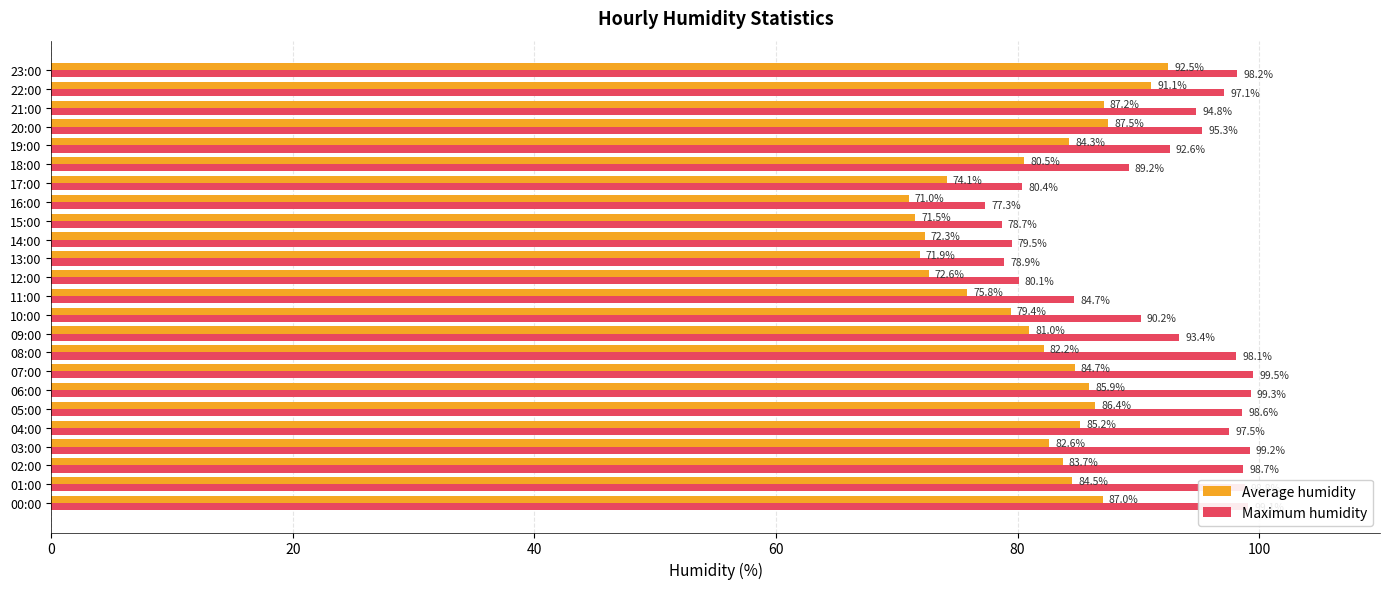

What is the sum of all Average humidity values?

1955.0